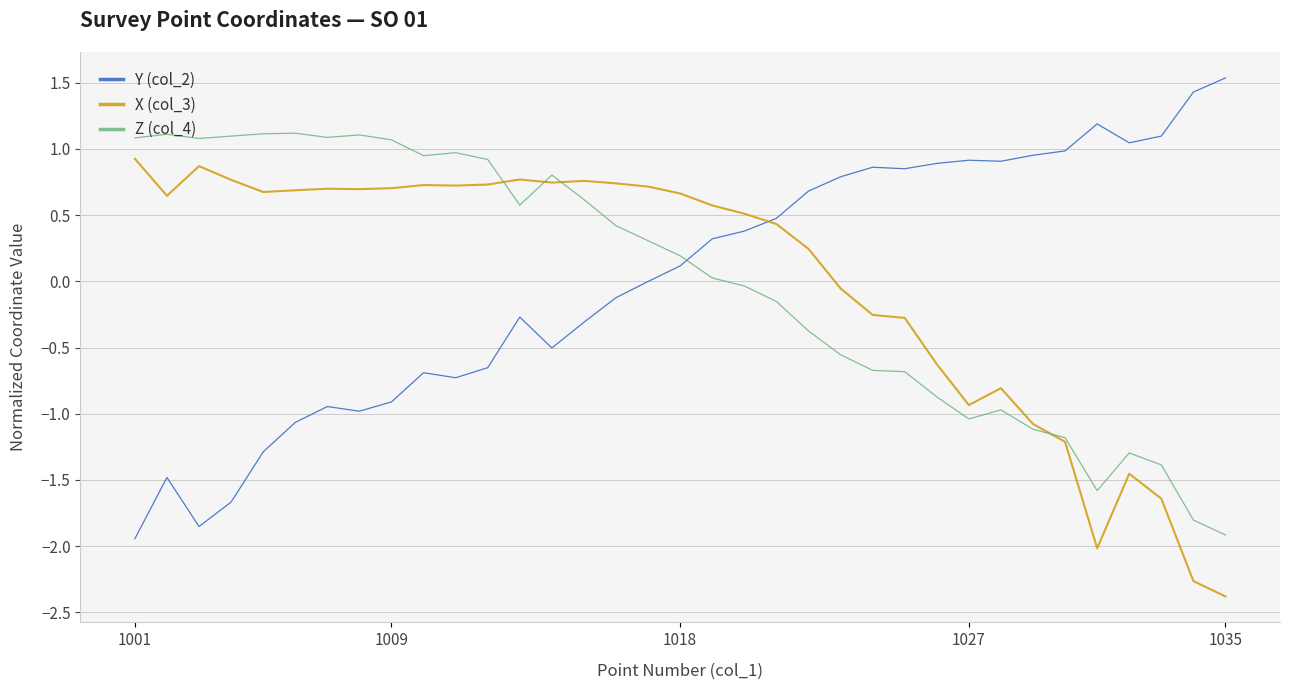

How many times do Y (col_2) and Z (col_4) cross each other?

1